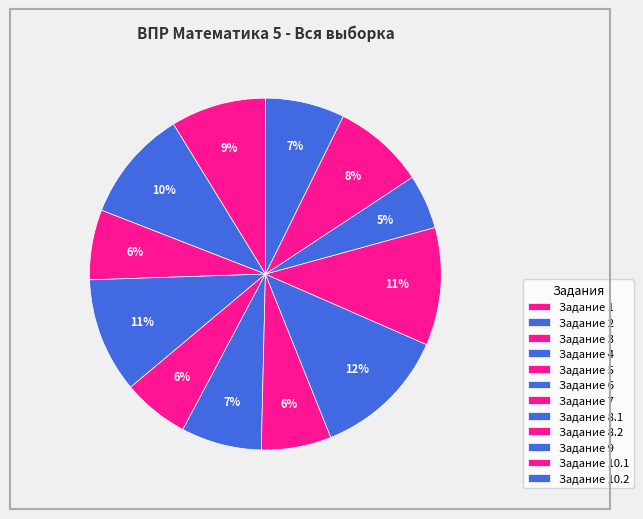

How many slices are in this pie chart?

12